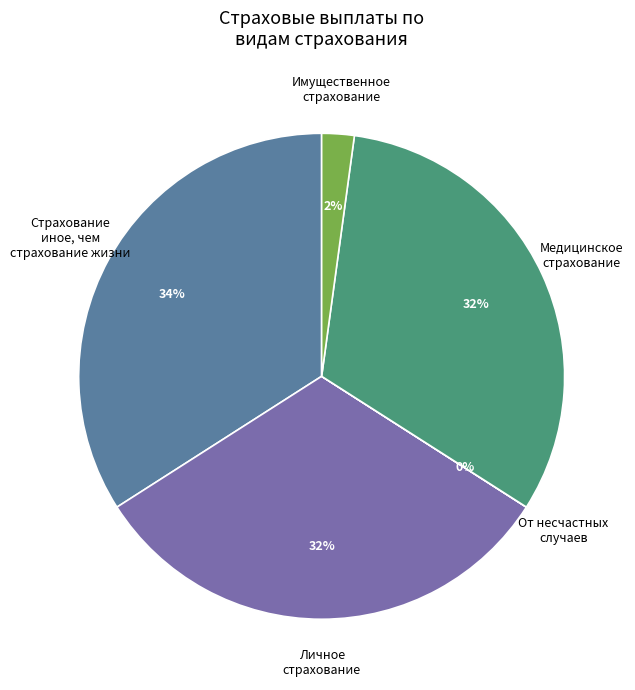

Approximately how many times larger is the value at Страхование иное, чем страхование жизни compared to Личное страхование?

1.1